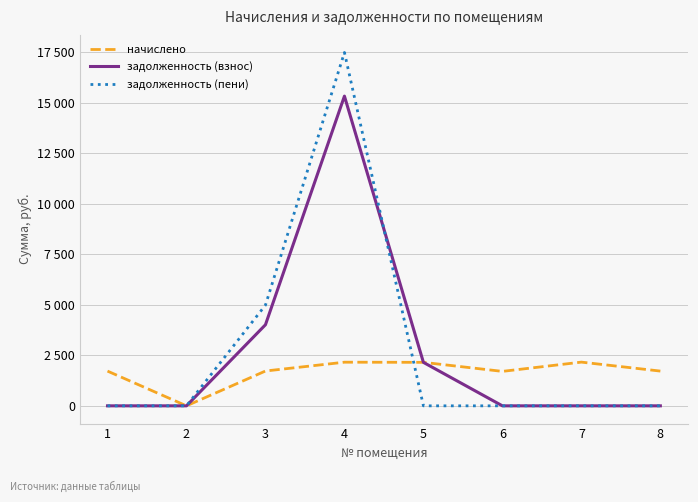

In начислено, how many points are higher than both neighbors (excluding endpoints)?

2